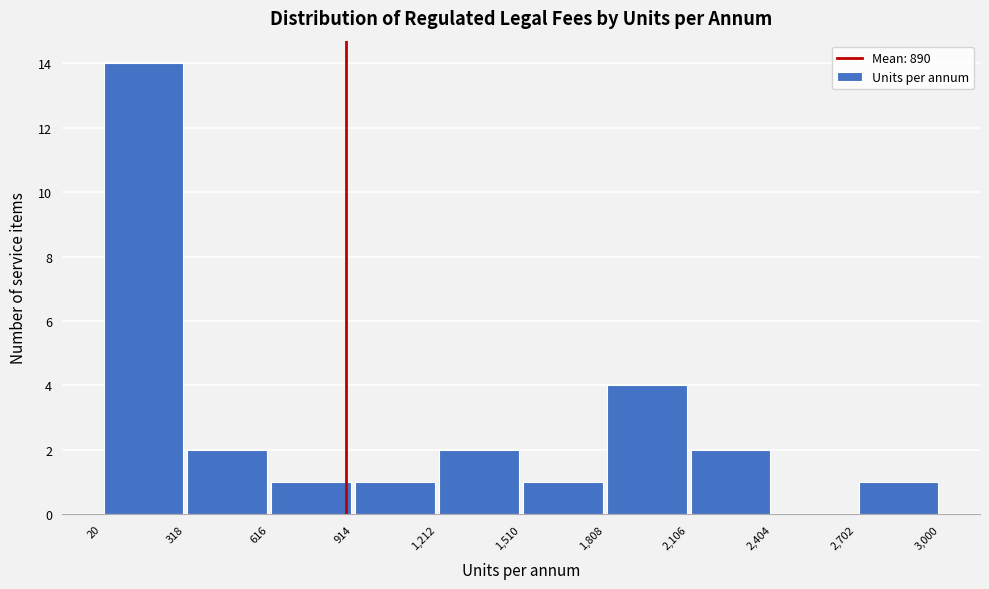

What is the height of the bar covering 2,106 to 2,404 on the x-axis? The values are not printed on the chart, so give them approximately, as read against the axis.

2